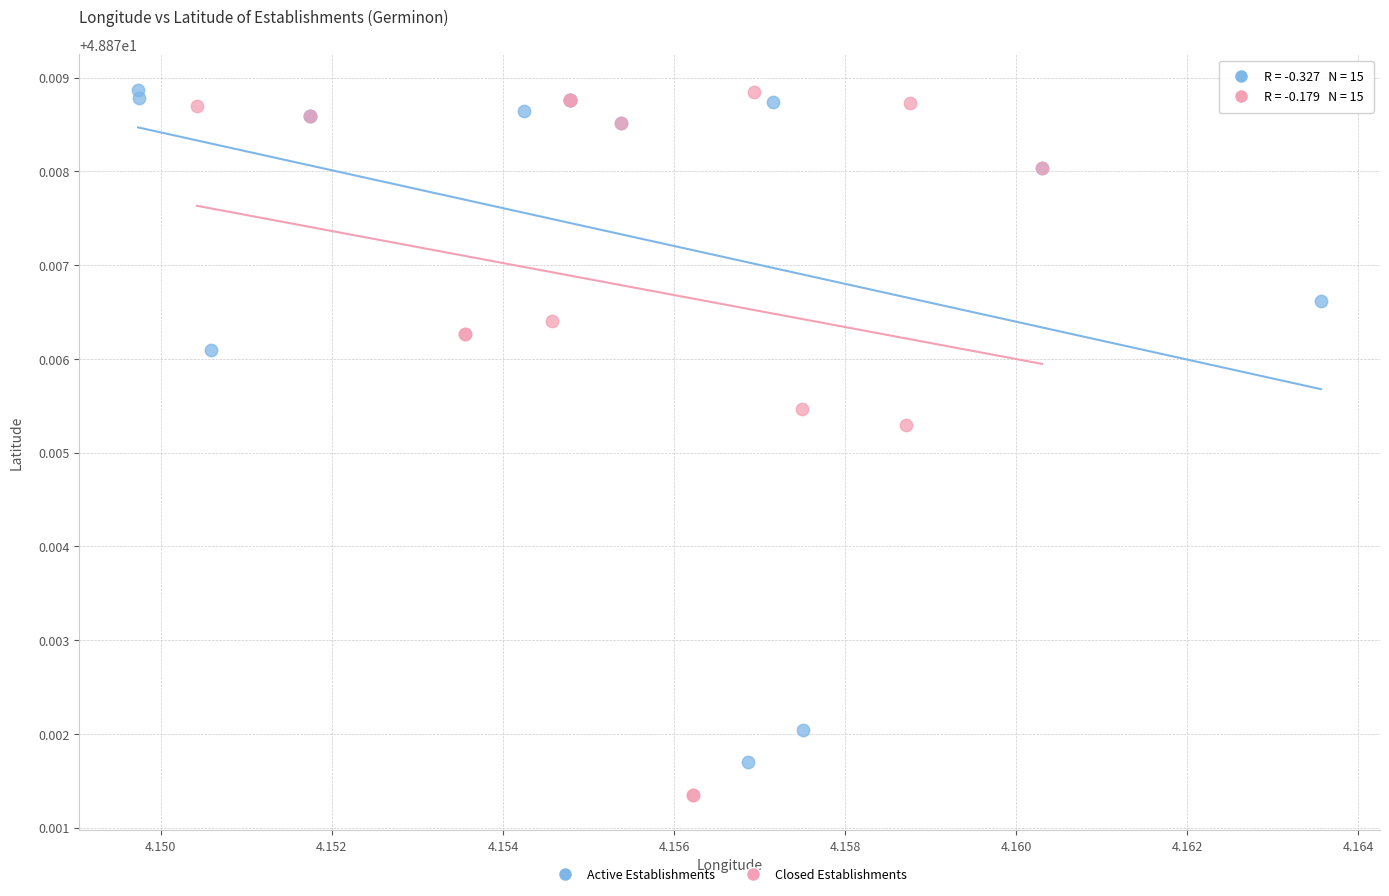

Which series contains the lowest Y value?

Closed Establishments